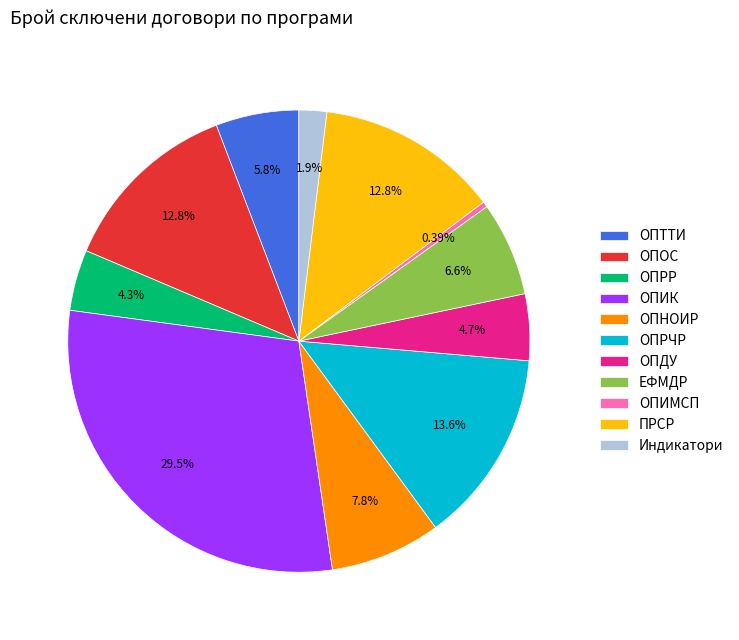

How many slices are in this pie chart?

11